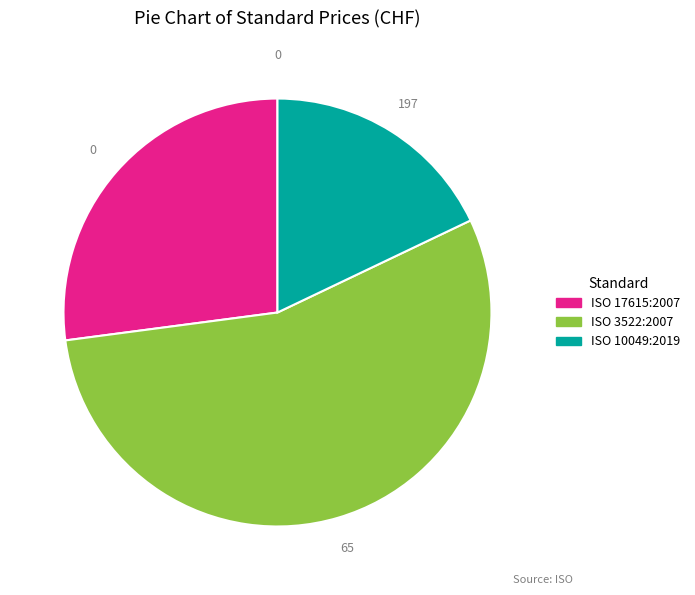

Which category has the biggest portion of the pie?

ISO 3522:2007